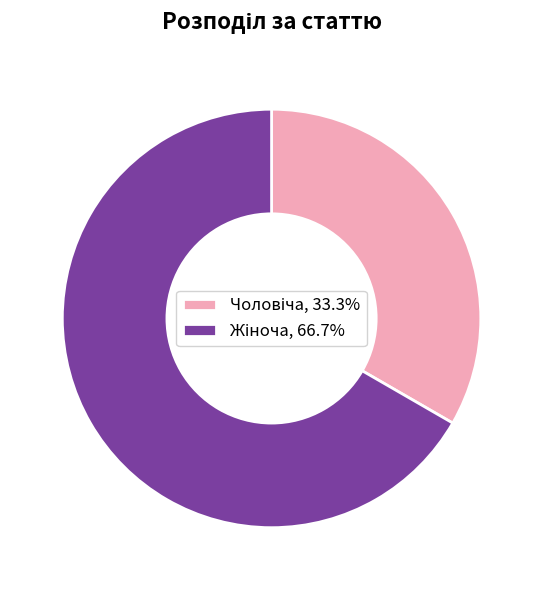

Count the number of slices in the pie.

2